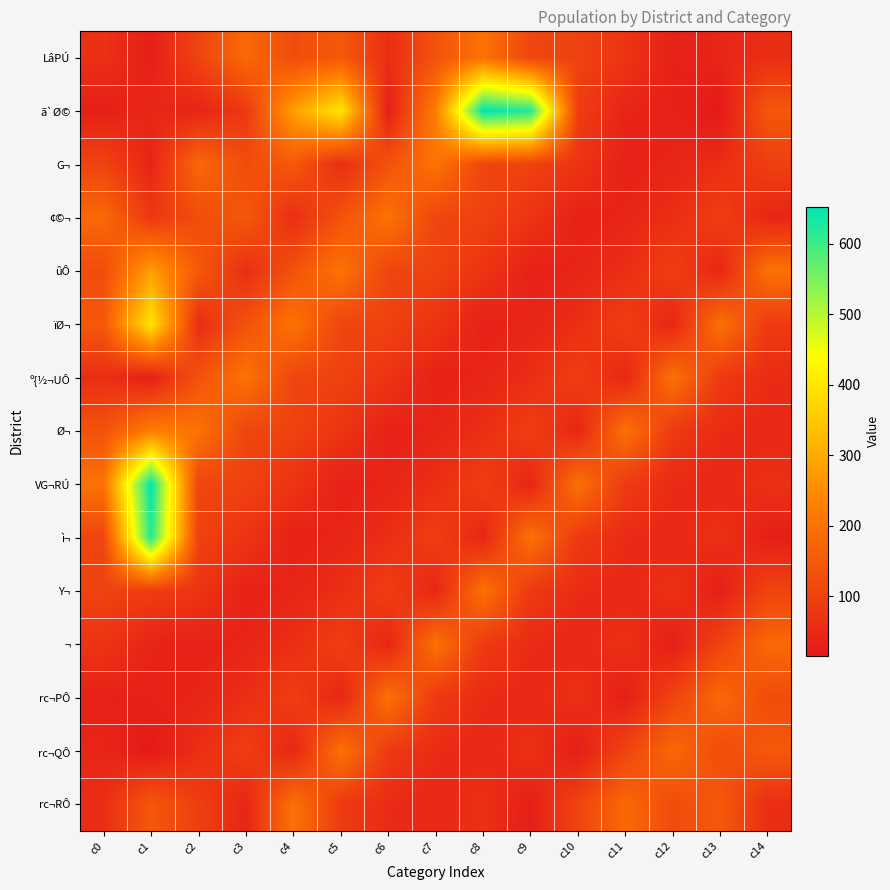

At c4, list the series in order from largest to smallest.

ã`Ø©, ïØ¬, rc¬RÔ, G¬, ûÔ, LâPÚ, º{½¬UÔ, Ø¬, rc¬PÔ, VG¬RÚ, ¢©¬, ¬, Y¬, rc¬QÔ, ì¬